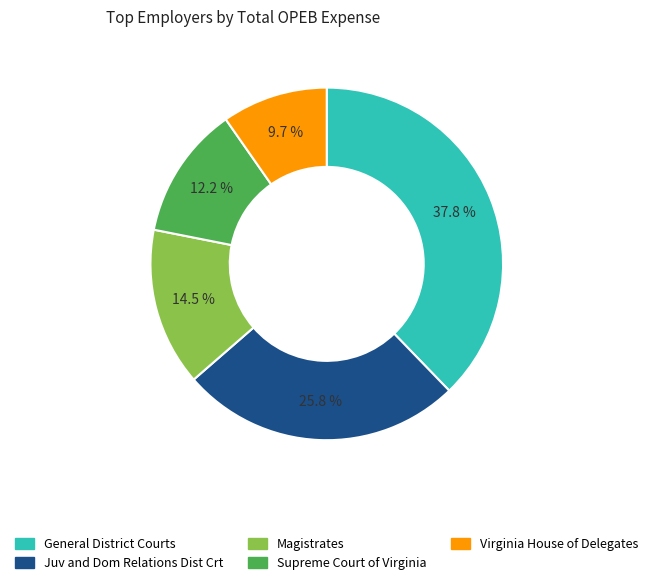

What portion of the pie excludes Magistrates?

85.5%